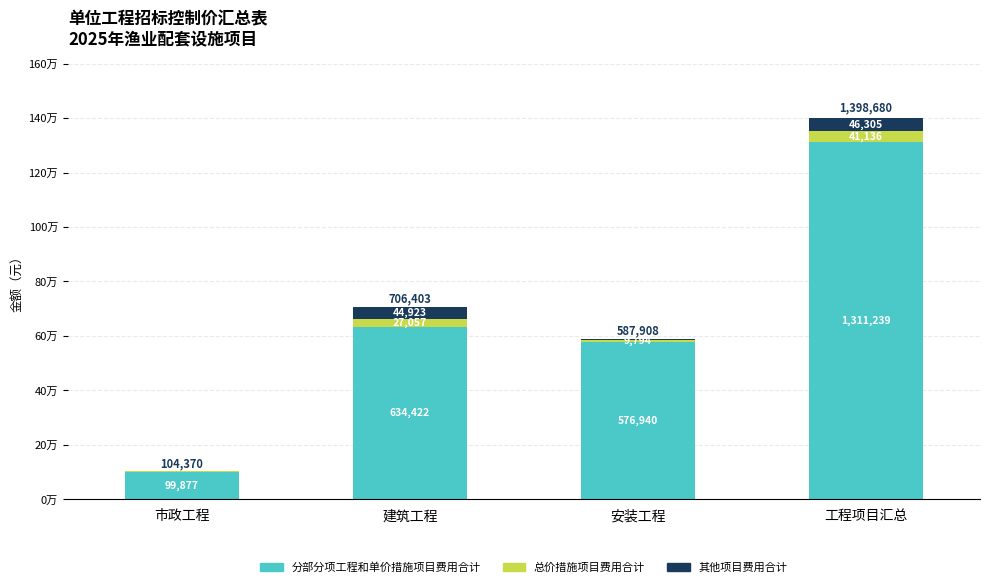

Are the bars horizontal?

No